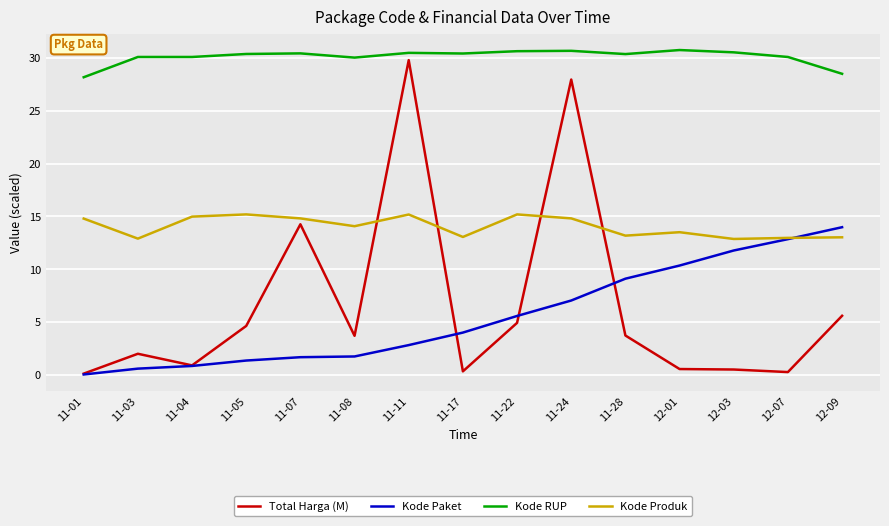

What are all the series names shown in the legend?

Total Harga (M), Kode Paket, Kode RUP, Kode Produk